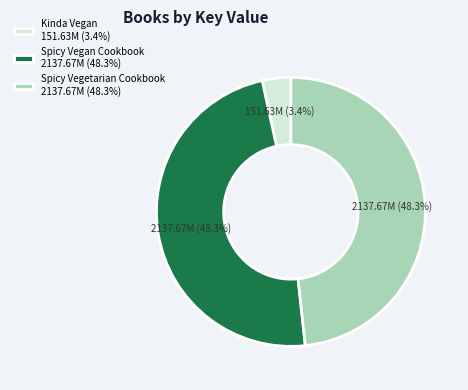

To the nearest percent, what is the combined percentage of Spicy Vegan Cookbook and Spicy Vegetarian Cookbook?

97%